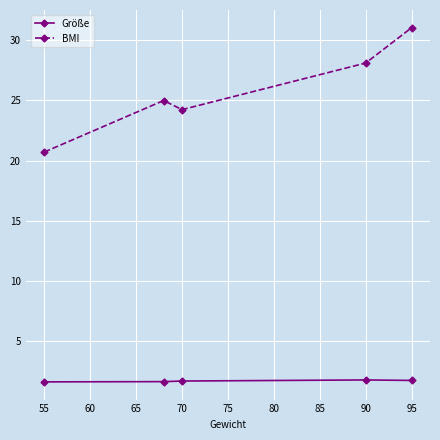

List the series in order of their overall mean, lowest first.

Größe, BMI